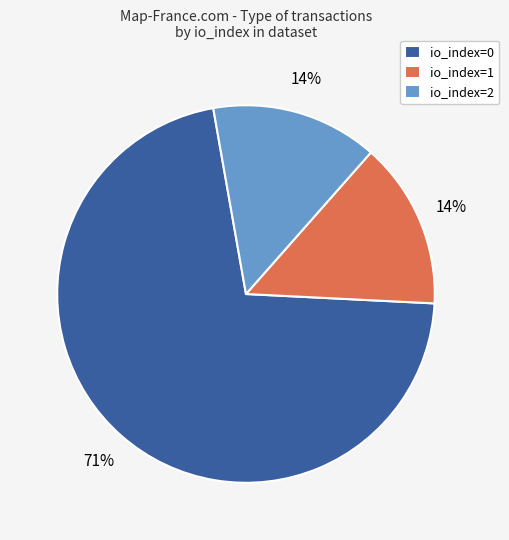

Is it true that io_index=0 is 13% of the pie?

False